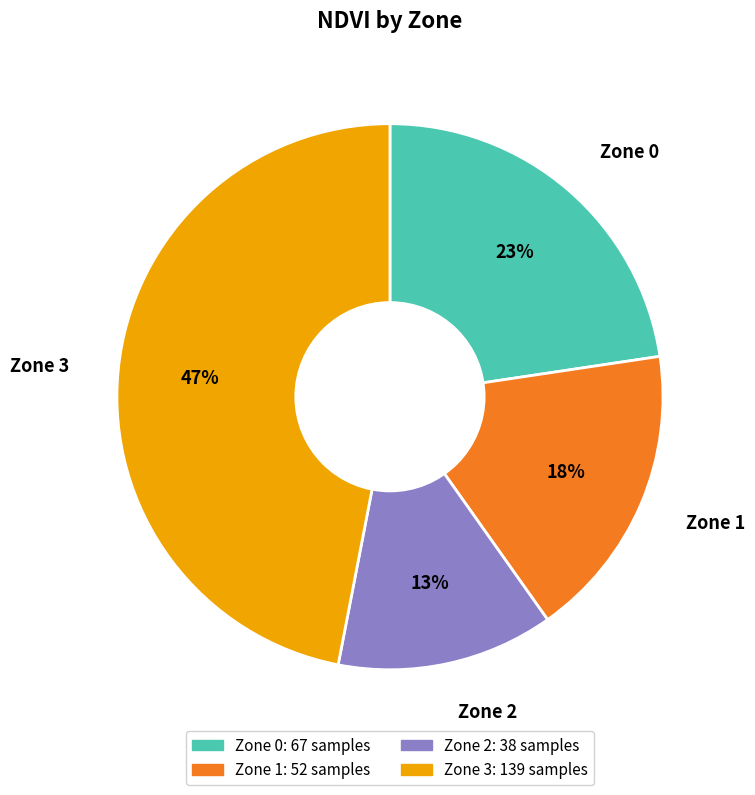

Which category has the smallest portion of the pie?

Zone 2